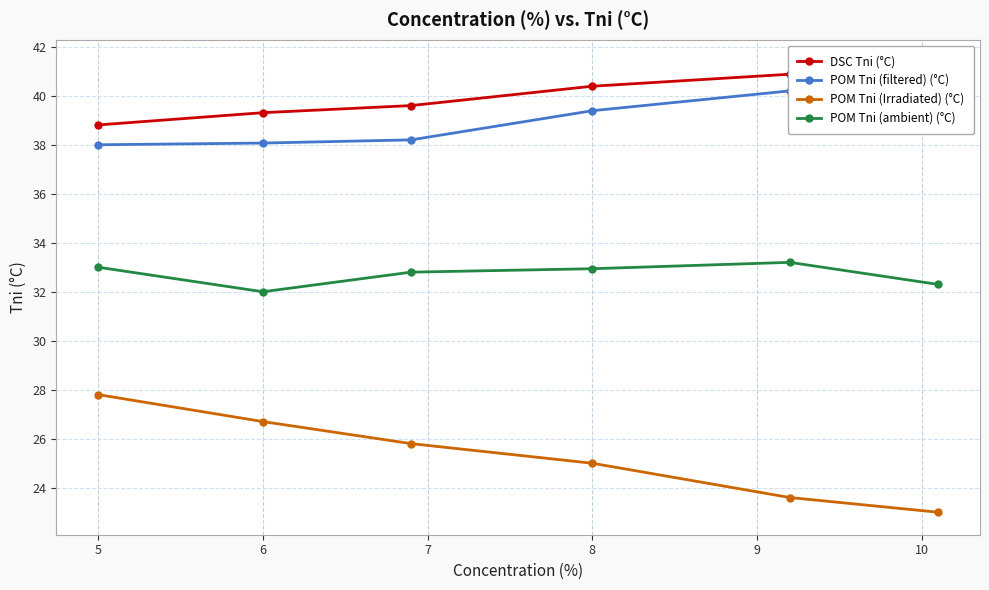

True or false: DSC Tni (°C) and POM Tni (ambient) (°C) cross at least once.

False